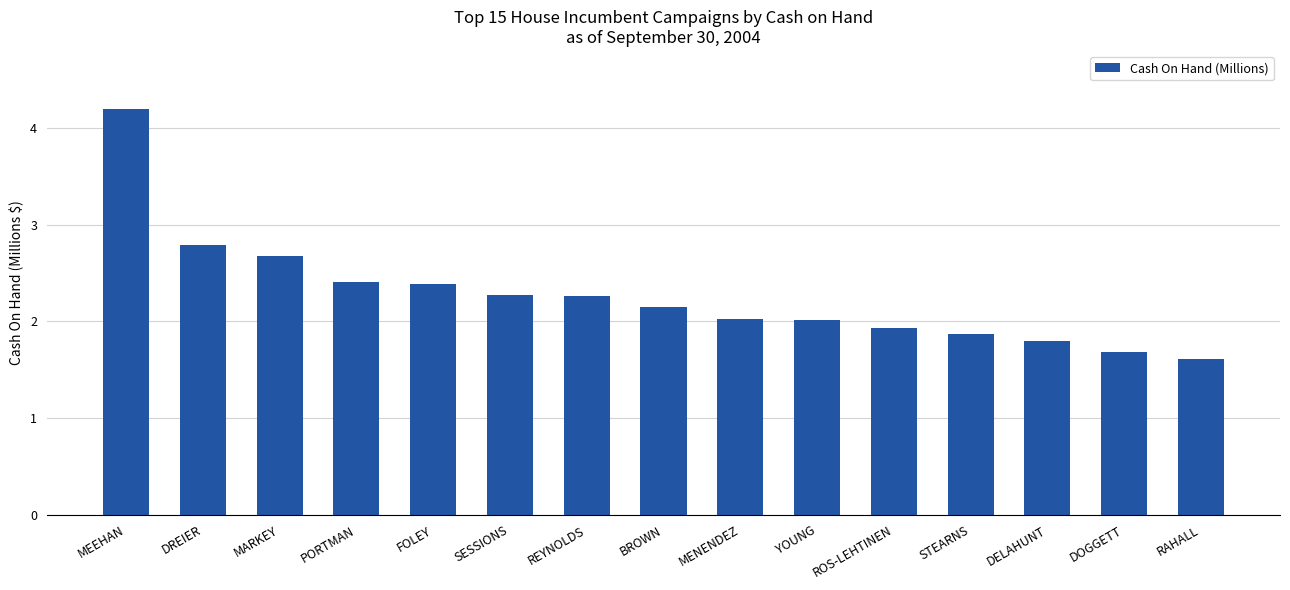

What is the difference between the maximum and minimum values?

2.6